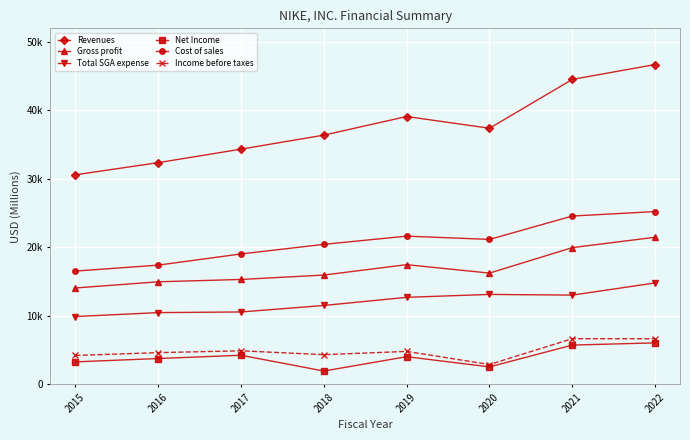

True or false: Net Income and Total SGA expense intersect in this chart.

False